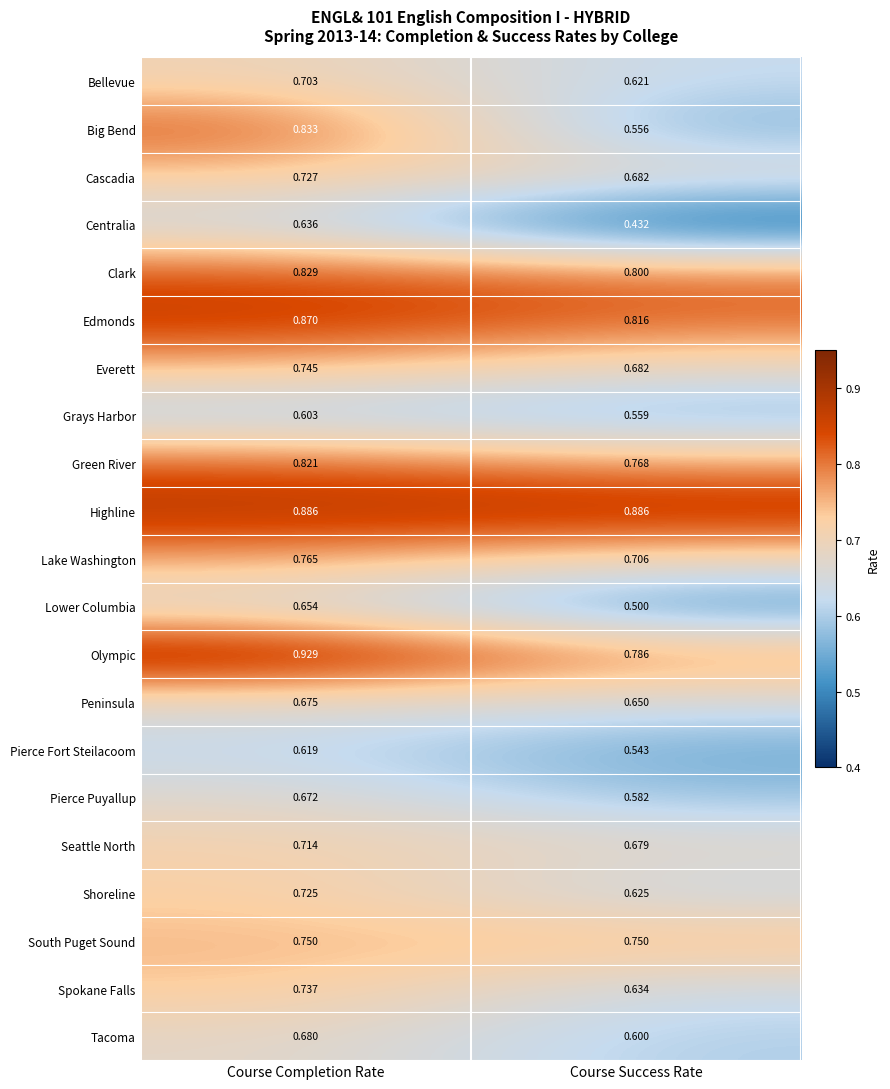

Which series has the largest total across all categories?

Highline